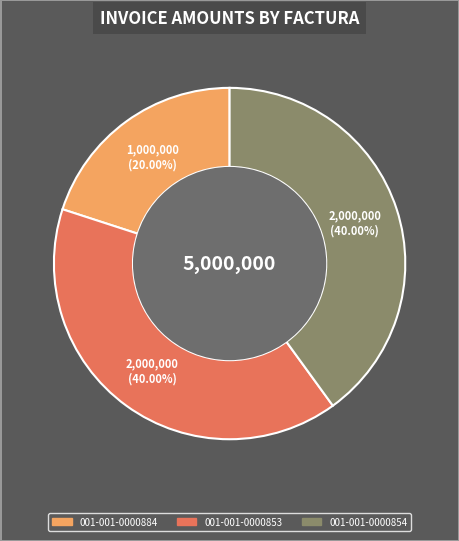

Is it true that 001-001-0000854 is 55% of the pie?

False